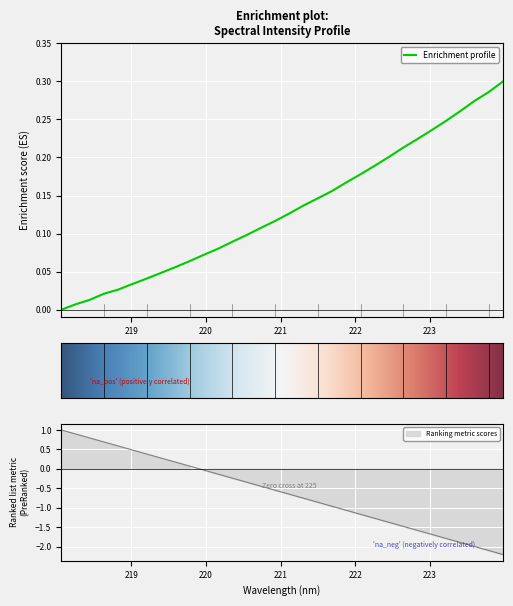

List the labels in order of value, smallest first.

218.0596, 218.2508, 218.442, 218.6332, 218.8244, 219.0156, 219.2067, 219.3979, 219.589, 219.7801, 219.9712, 220.1623, 220.3533, 220.5444, 220.7354, 220.9264, 221.1174, 221.3083, 221.4993, 221.6902, 221.8812, 222.0721, 222.263, 222.4538, 222.6447, 222.8355, 223.0264, 223.2172, 223.408, 223.5987, 223.7895, 223.9802